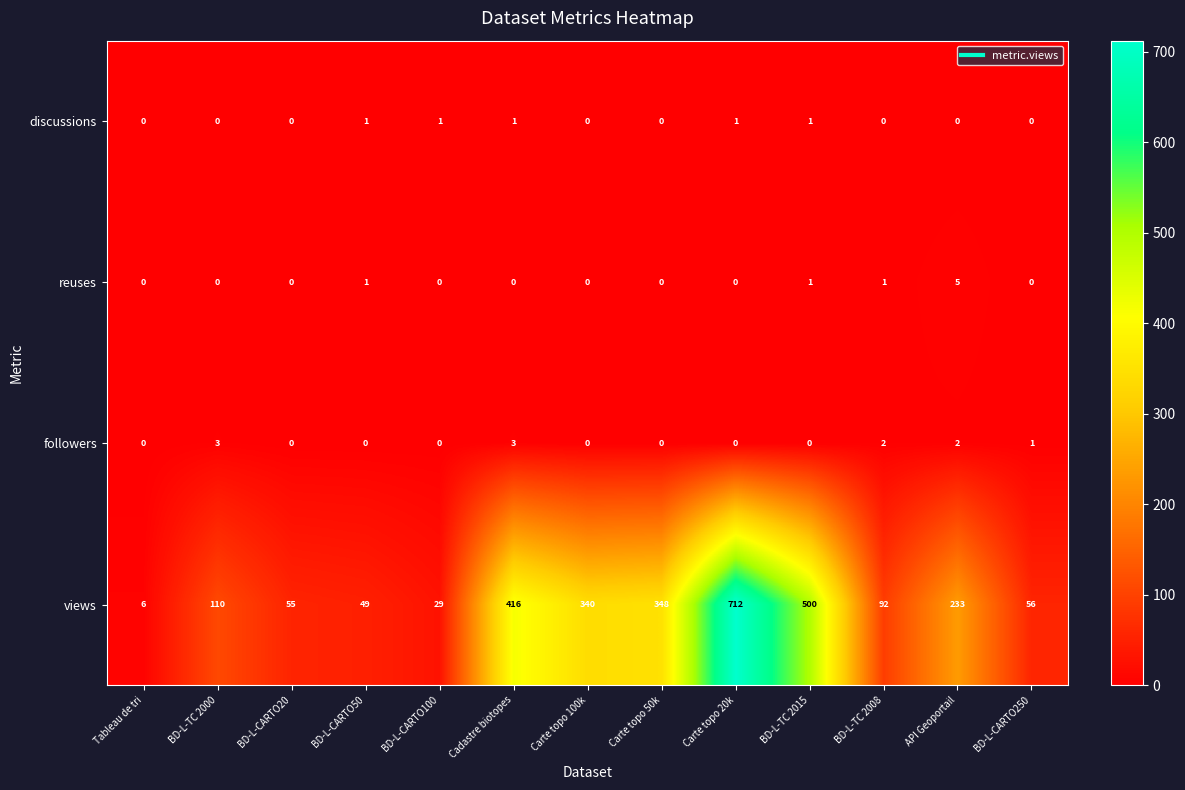

At how many categories does at least one series exceed 230?

6